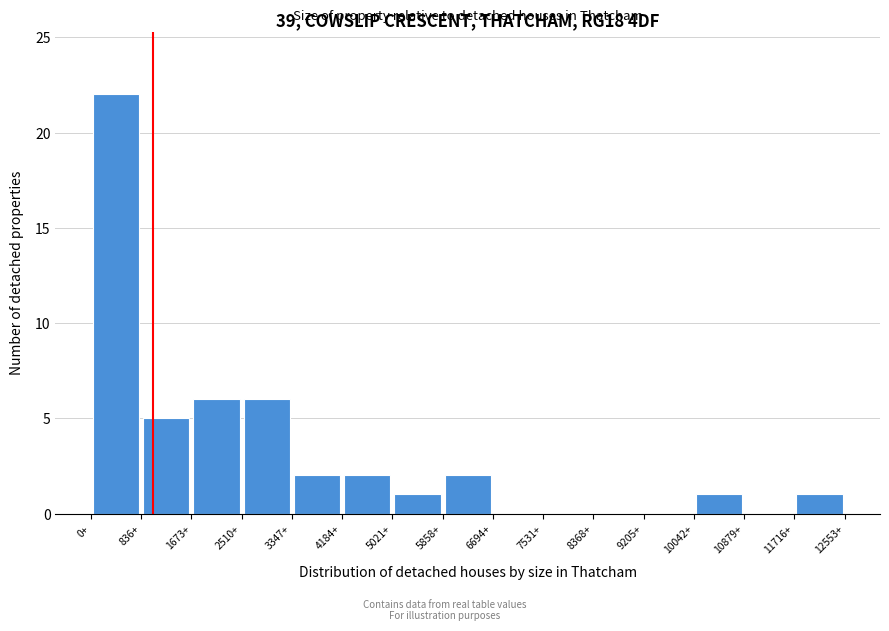

Reading left to right, list every bar in this chart as the range it spans on the x-axis followed by its height. Neither the bar edges nor the heights are printed on the chart, so give them approximately, as read against the axes.

0 to 800: 22
800 to 1700: 5
1700 to 2500: 6
2500 to 3300: 6
3300 to 4200: 2
4200 to 5000: 2
5000 to 5900: 1
5900 to 6700: 2
6700 to 7500: 0
7500 to 8400: 0
8400 to 9200: 0
9200 to 10000: 0
10000 to 10900: 1
10900 to 11700: 0
11700 to 12600: 1